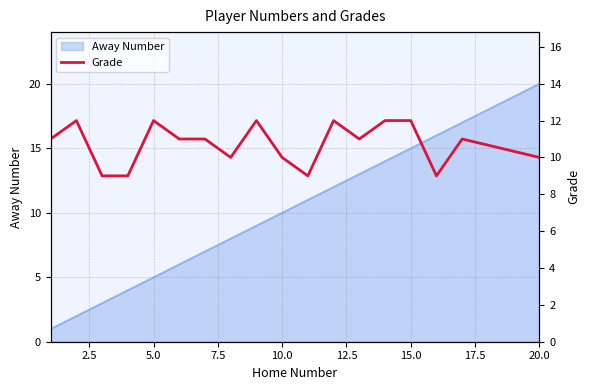

What is the maximum value for Away Number?

20